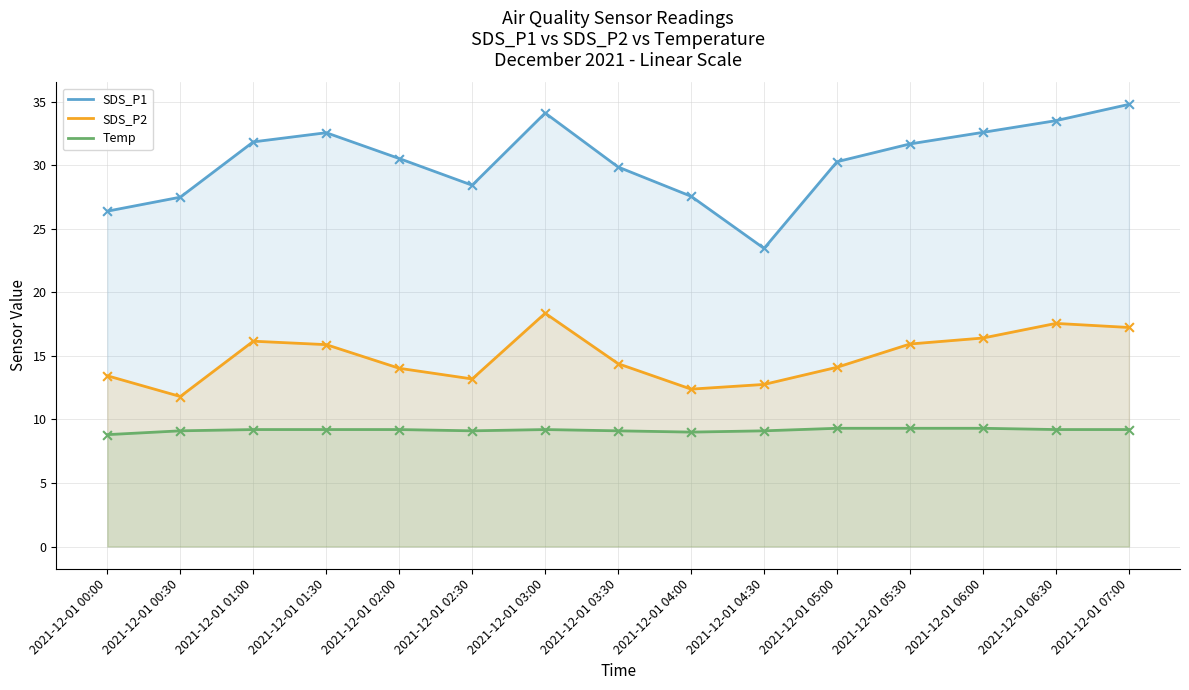

At how many categories does at least one series exceed 11?

15